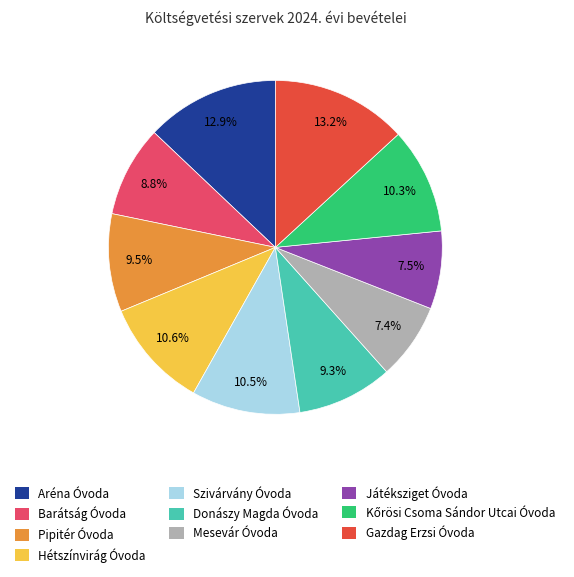

How many slices are in this pie chart?

10